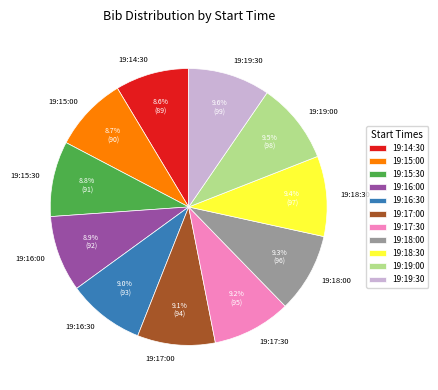

Is it true that 19:19:30 is 10% of the pie?

True